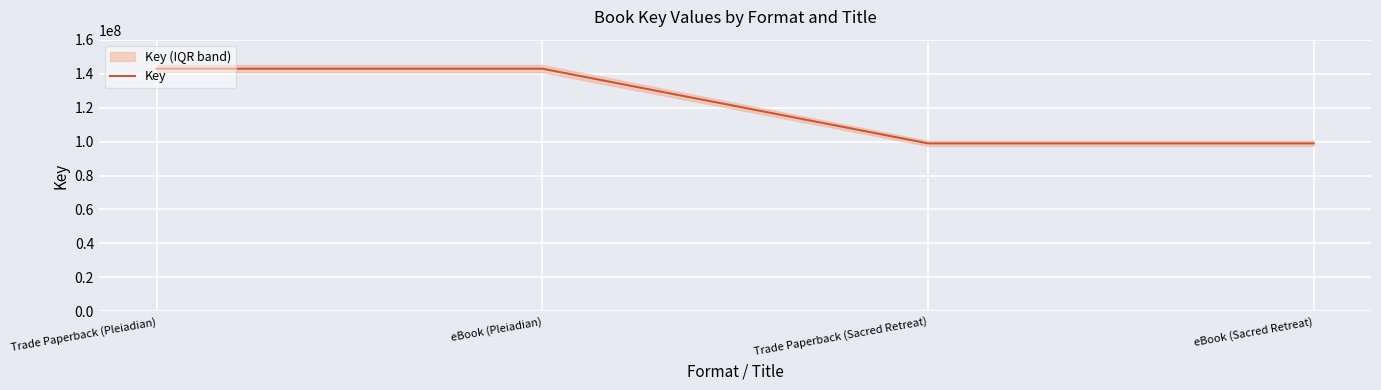

Rank the categories by value from highest to lowest.

Trade Paperback (Pleiadian), eBook (Pleiadian), Trade Paperback (Sacred Retreat), eBook (Sacred Retreat)